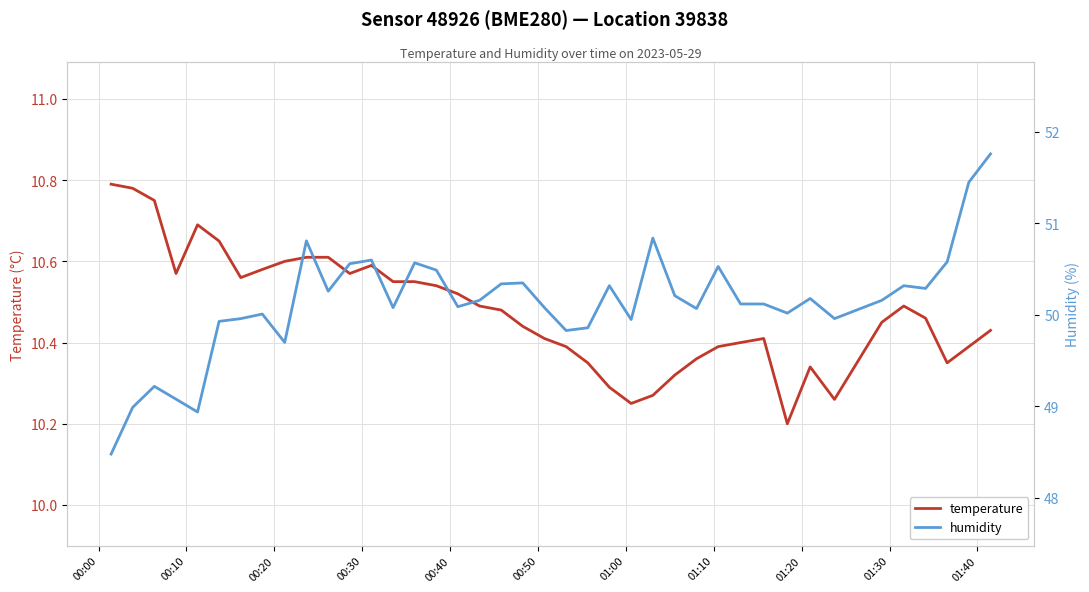

True or false: humidity and temperature intersect in this chart.

False